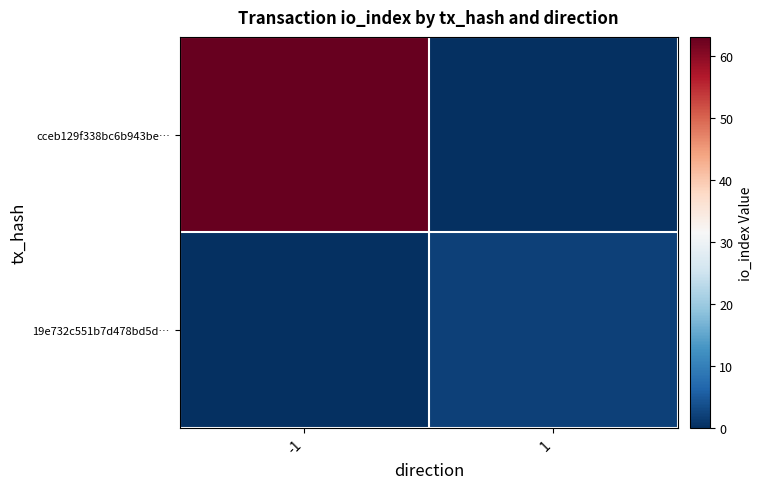

Rank the series by their average value, from highest to lowest.

cceb129f338bc6b943be…, 19e732c551b7d478bd5d…